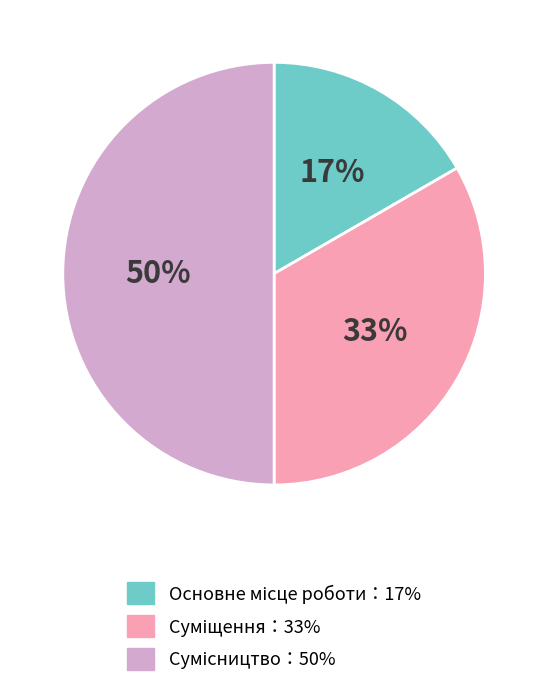

To the nearest percent, what is the difference between the largest and smallest slice percentages?

33%